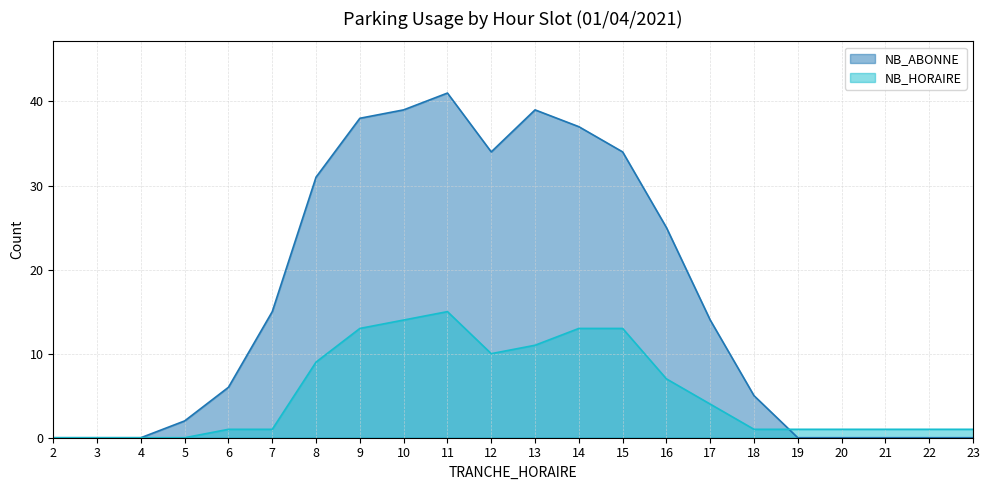

What is the difference between the maximum and minimum values in the NB_HORAIRE series?

15